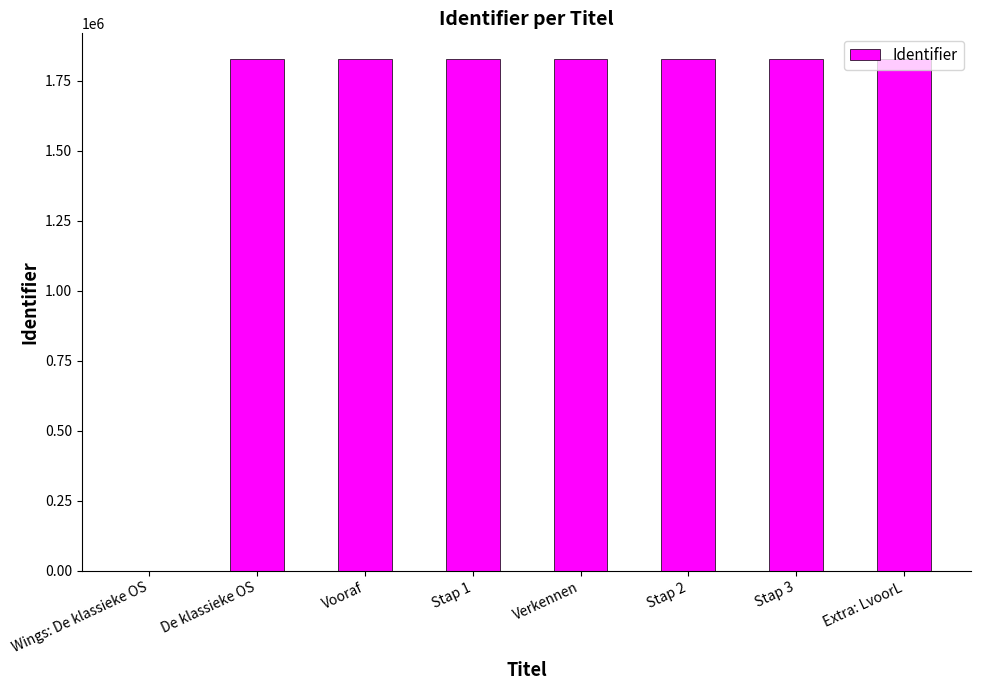

What is the sum of the values at De klassieke OS and Stap 3?

3654820